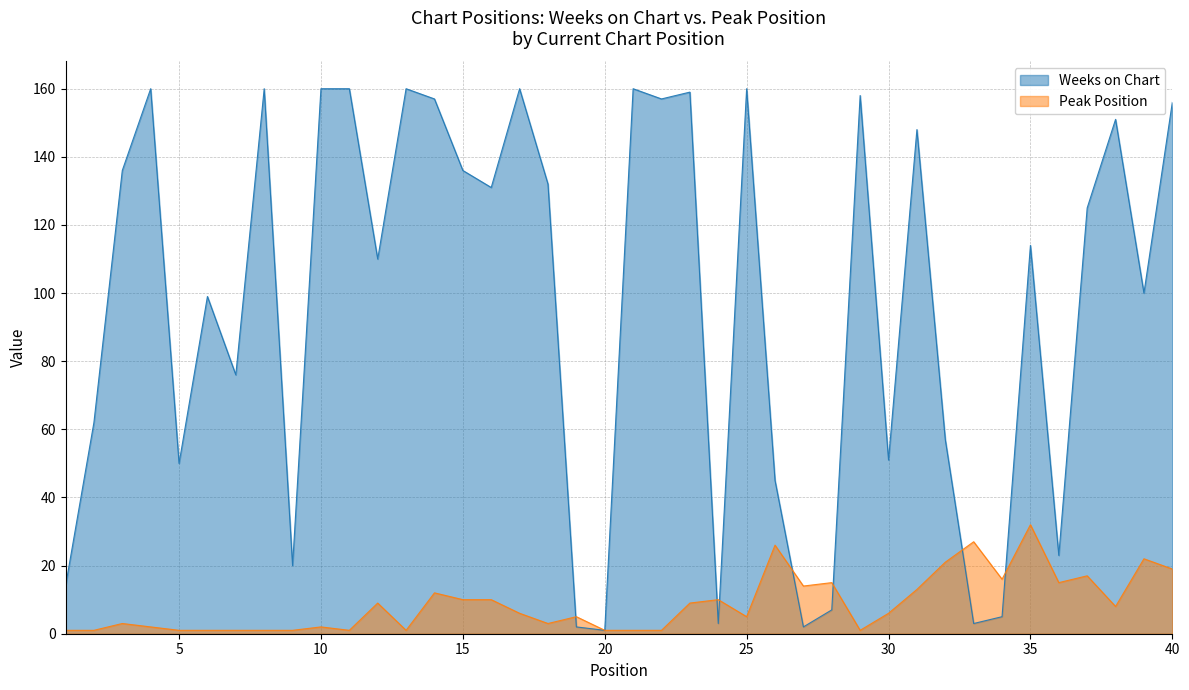

What is the sum of the Peak Position values at 27 and 10?

16